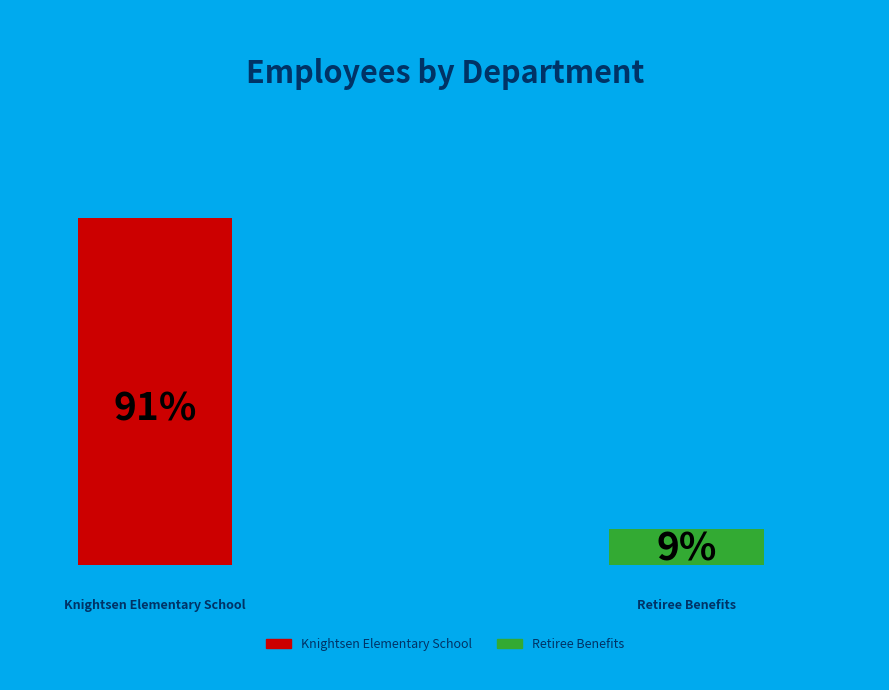

Approximately how many times larger is the value at Knightsen Elementary School compared to Retiree Benefits?

9.6